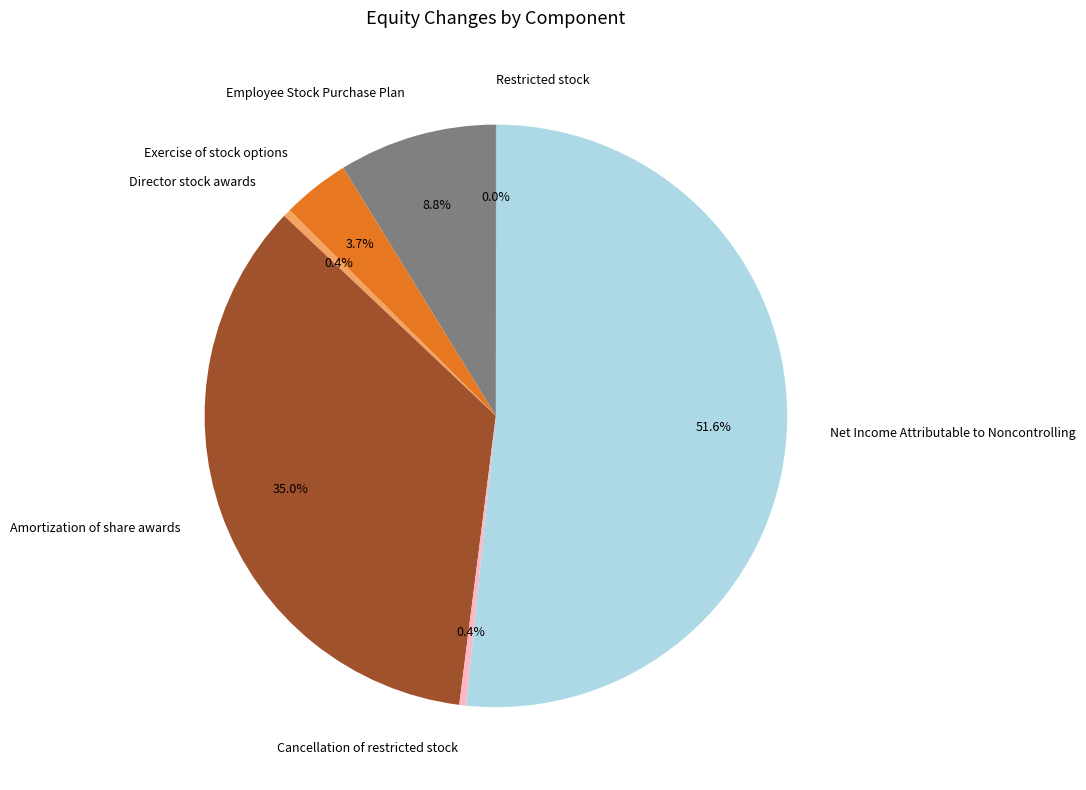

Which has a higher value, Amortization of share awards or Cancellation of restricted stock?

Amortization of share awards